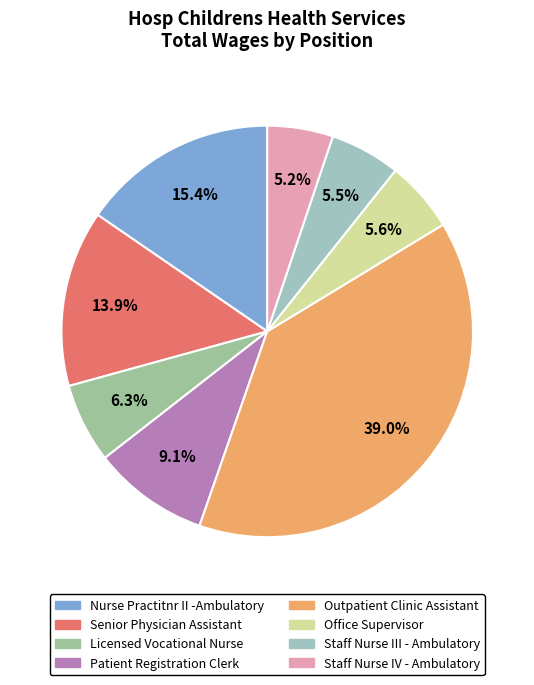

Which slice is the largest?

Outpatient Clinic Assistant